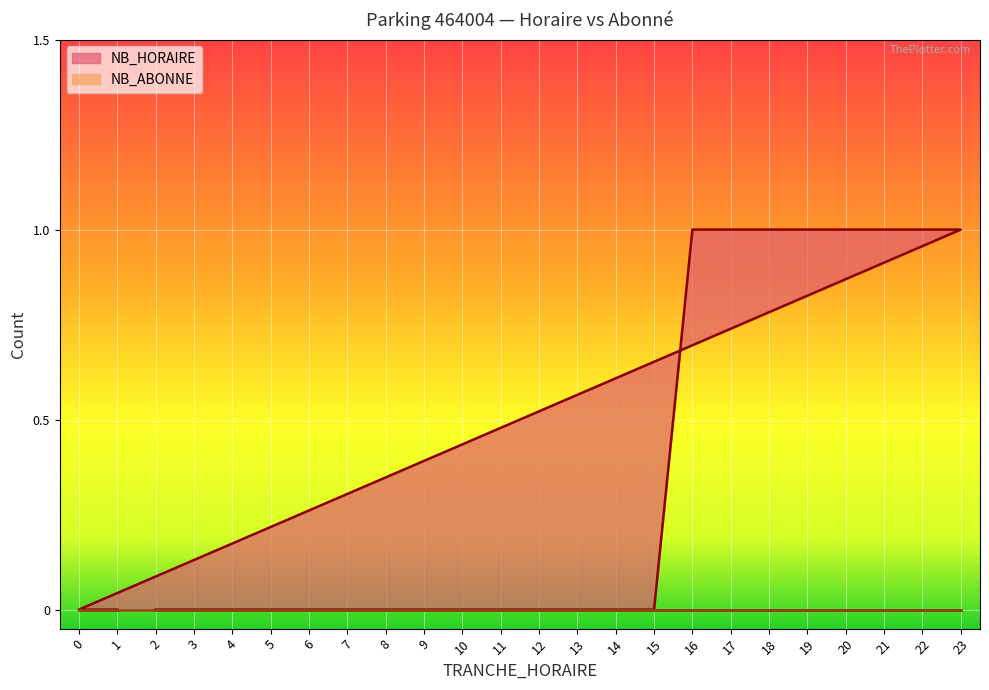

At which label is the value closest to 0?

2